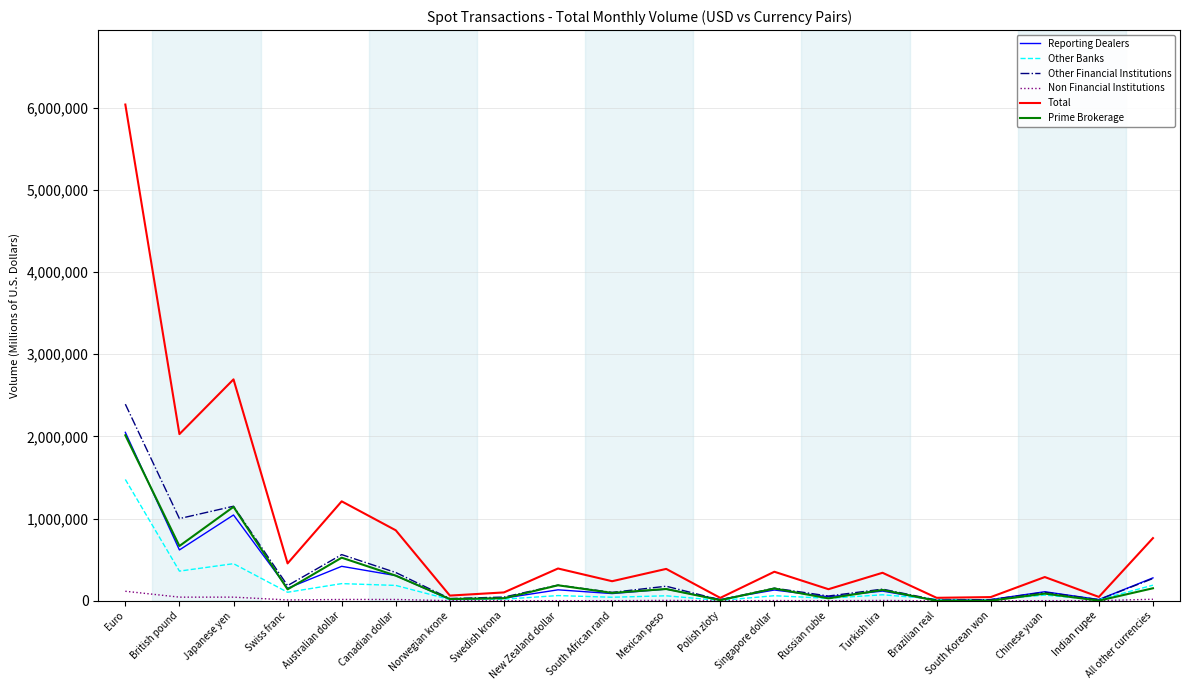

What is the sum of all Prime Brokerage values?

5858338.0